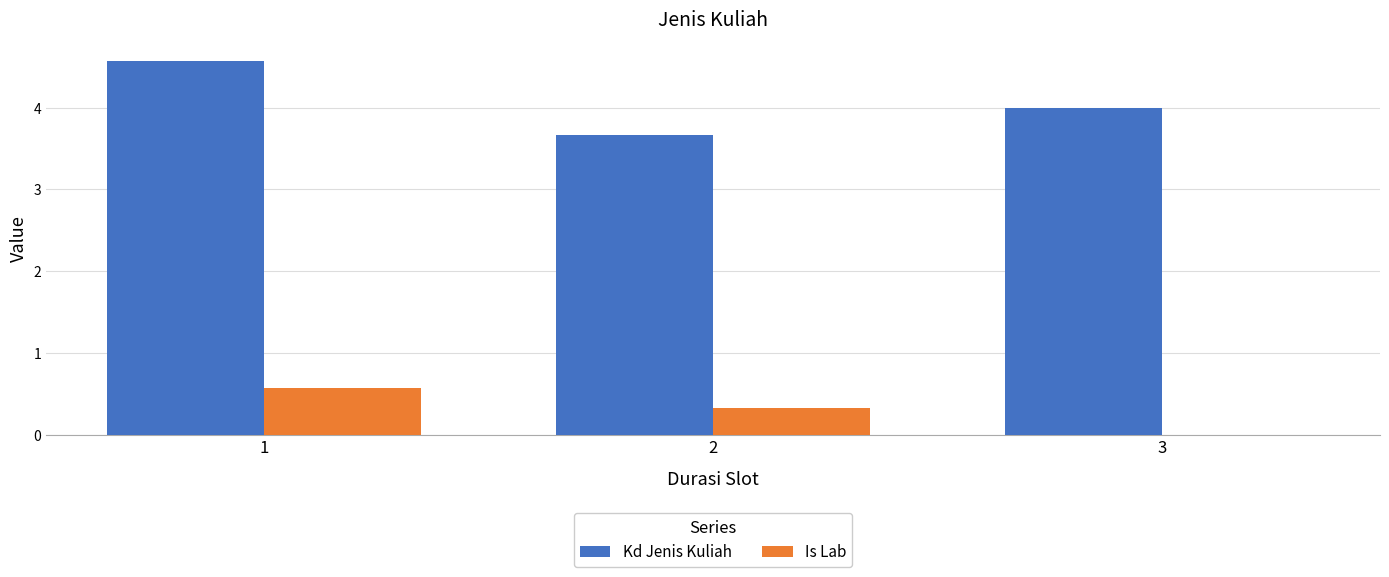

What is the sum of all Kd Jenis Kuliah values?

12.2